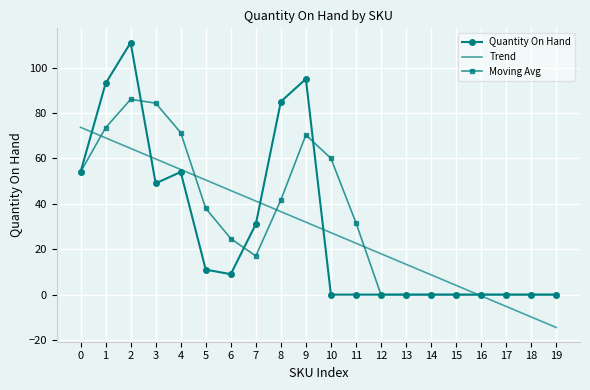

Is it true that Quantity On Hand equals 38.5 at 11?

False